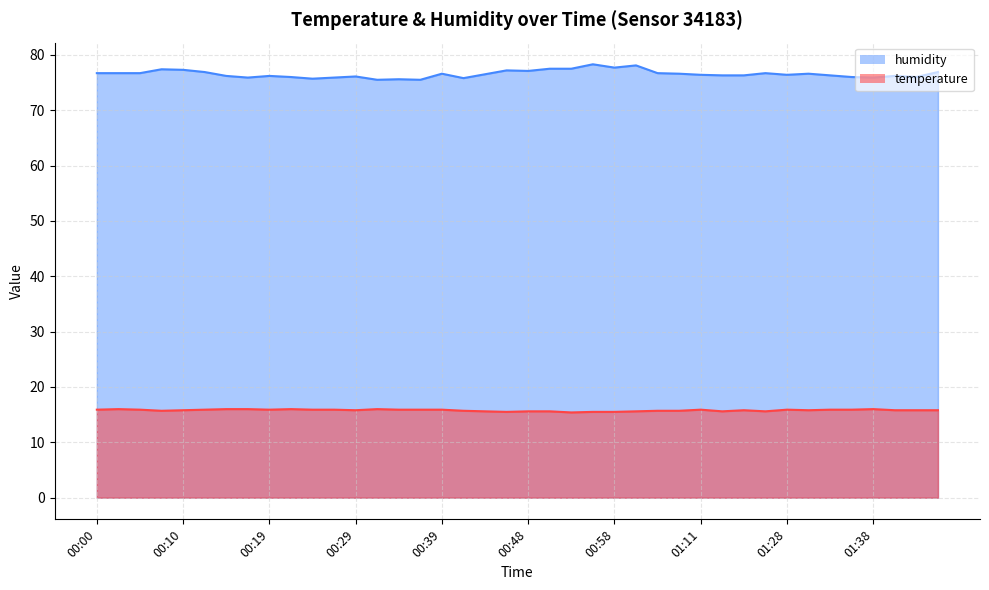

The value of humidity at 01:22 is 76.7. True or false?

True